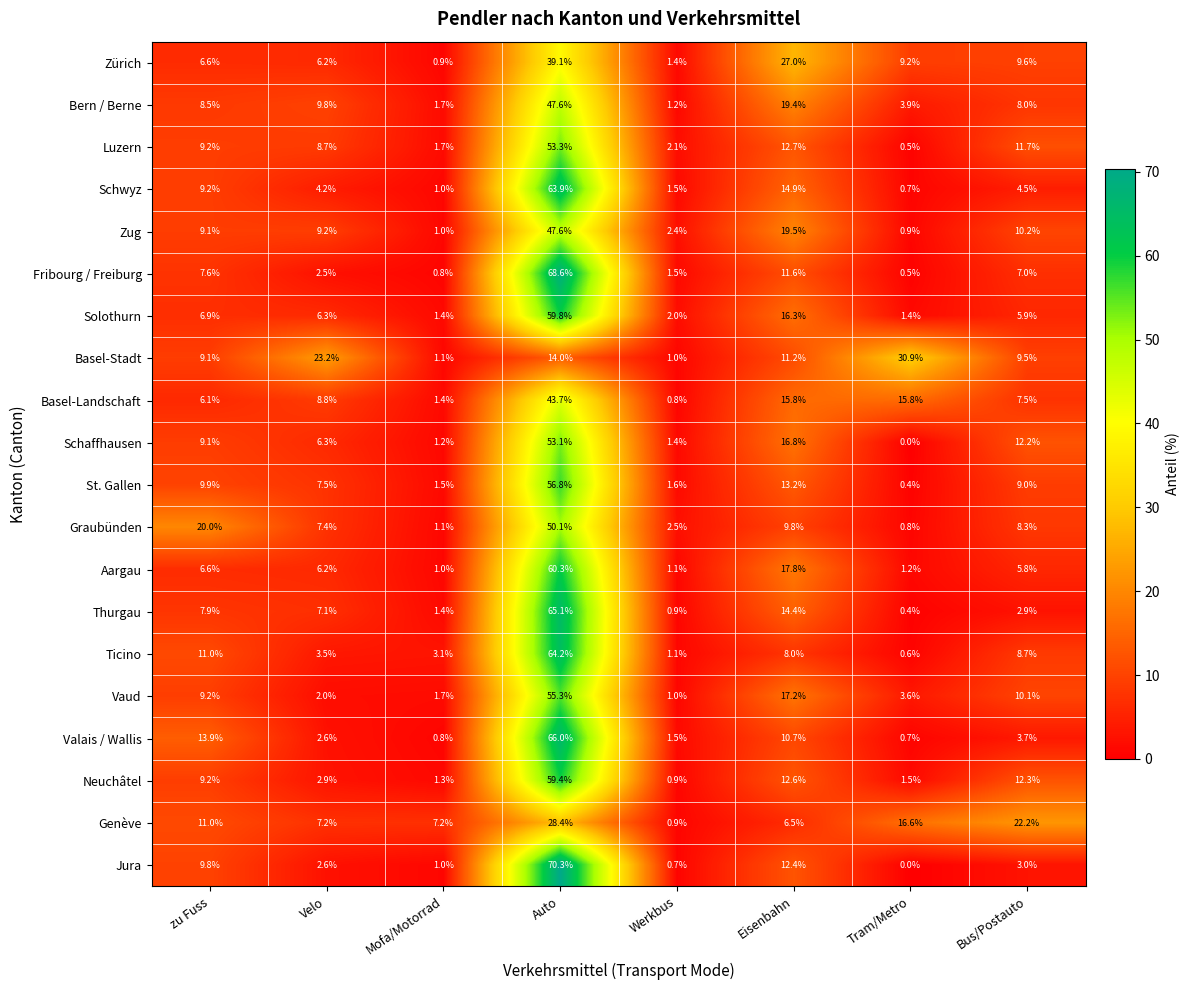

What is the difference between the second highest and minimum values in the Basel-Stadt series?

22.2